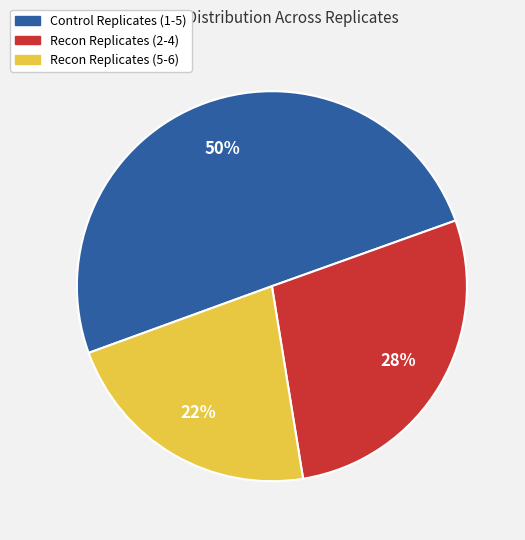

To the nearest percent, what is the difference between the largest and smallest slice percentages?

28%